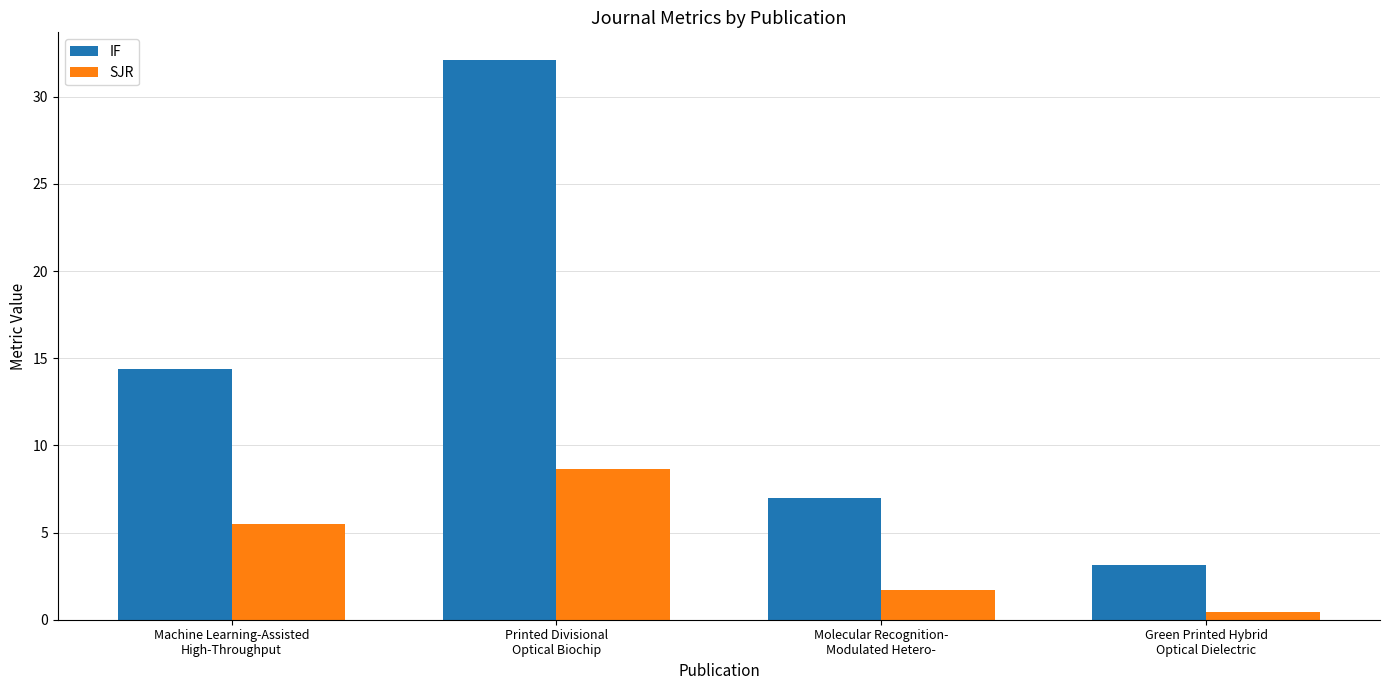

What is the sum of all IF values?

56.6